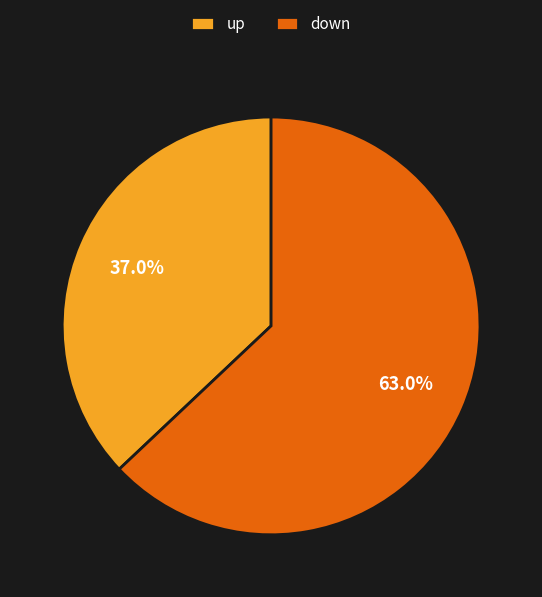

Which slice is the smallest?

up